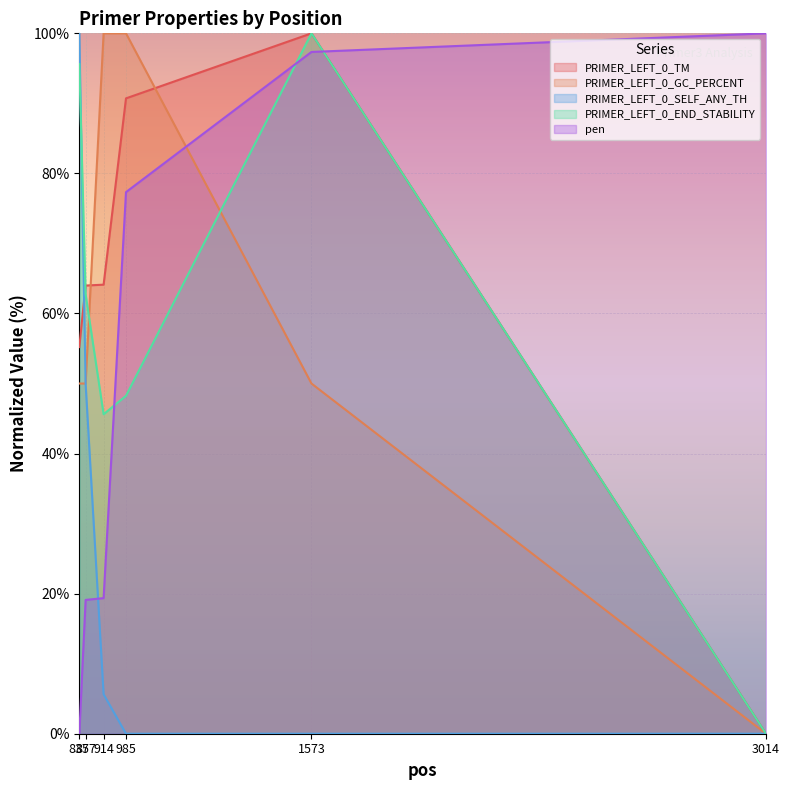

Reading left to right, what are all the values shown in this chart?

PRIMER_LEFT_0_TM: 837=55.2	857=64.0	914=64.1	985=90.7	1573=100.0	3014=0.0
PRIMER_LEFT_0_GC_PERCENT: 837=50.0	857=50.0	914=100.0	985=100.0	1573=50.0	3014=0.0
PRIMER_LEFT_0_SELF_ANY_TH: 837=100.0	857=49.9	914=5.6	985=0.0	1573=0.0	3014=0.0
PRIMER_LEFT_0_END_STABILITY: 837=95.6	857=62.7	914=45.6	985=48.2	1573=100.0	3014=0.0
pen: 837=0.0	857=19.1	914=19.4	985=77.3	1573=97.3	3014=100.0